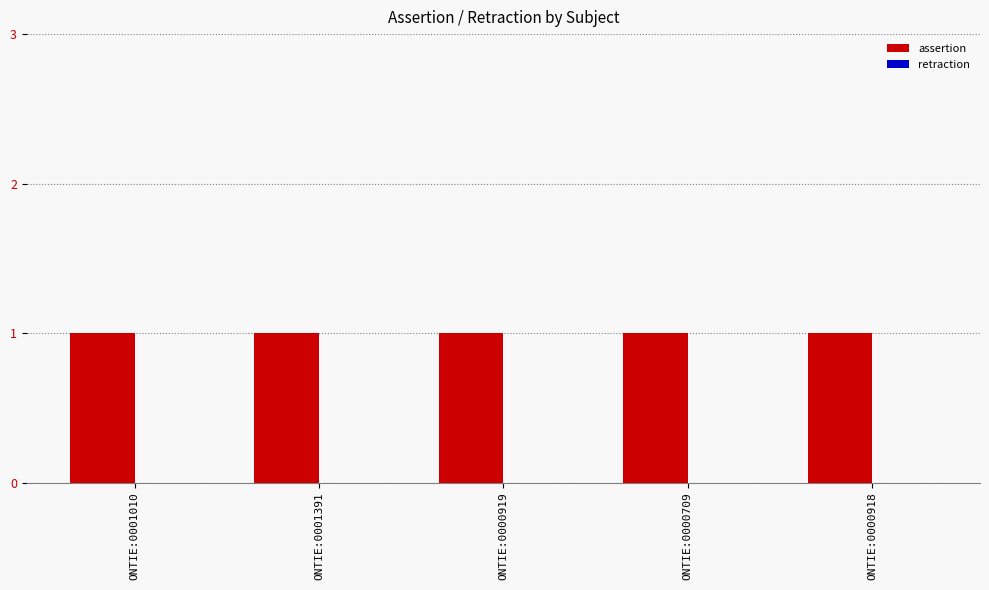

Which has a higher value, ONTIE:0001391 or ONTIE:0000919?

ONTIE:0001391